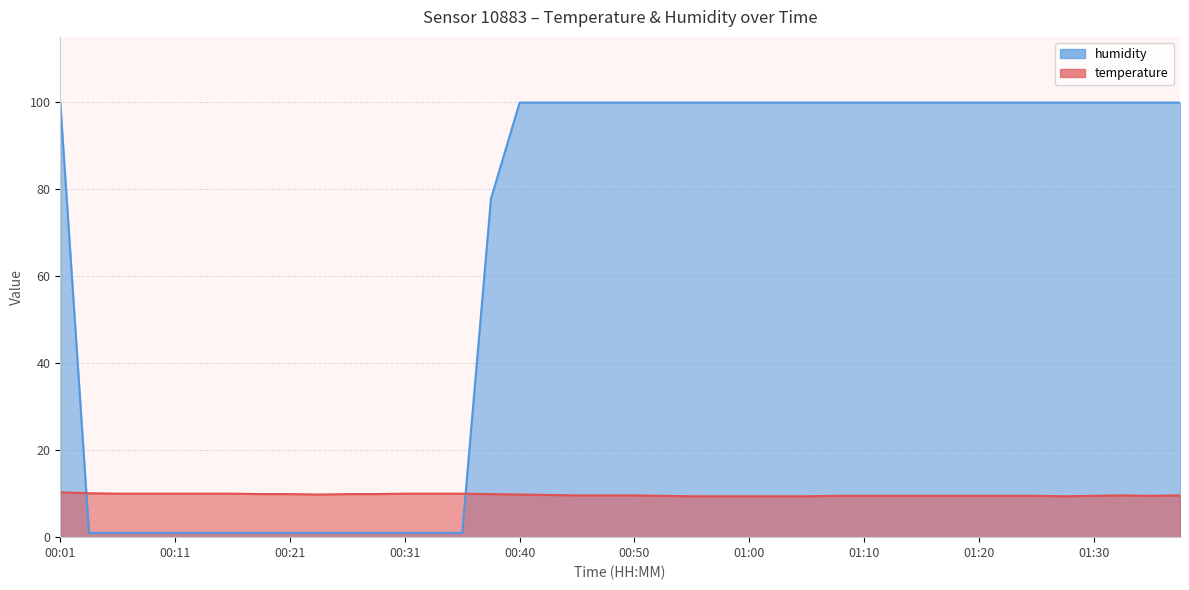

What are all the series names shown in the legend?

temperature, humidity